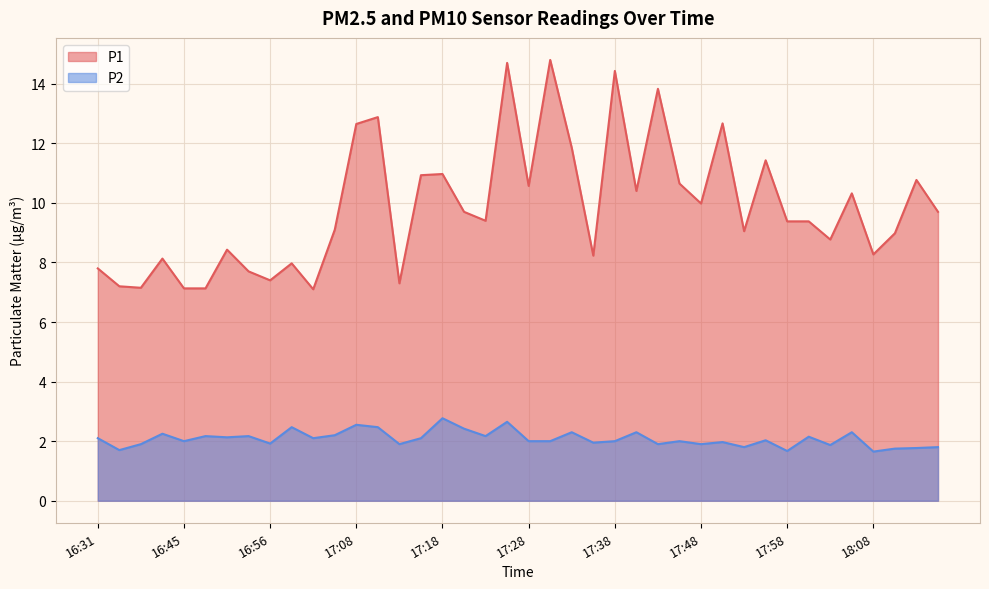

What is the label of the 29th point from the left?

17:48